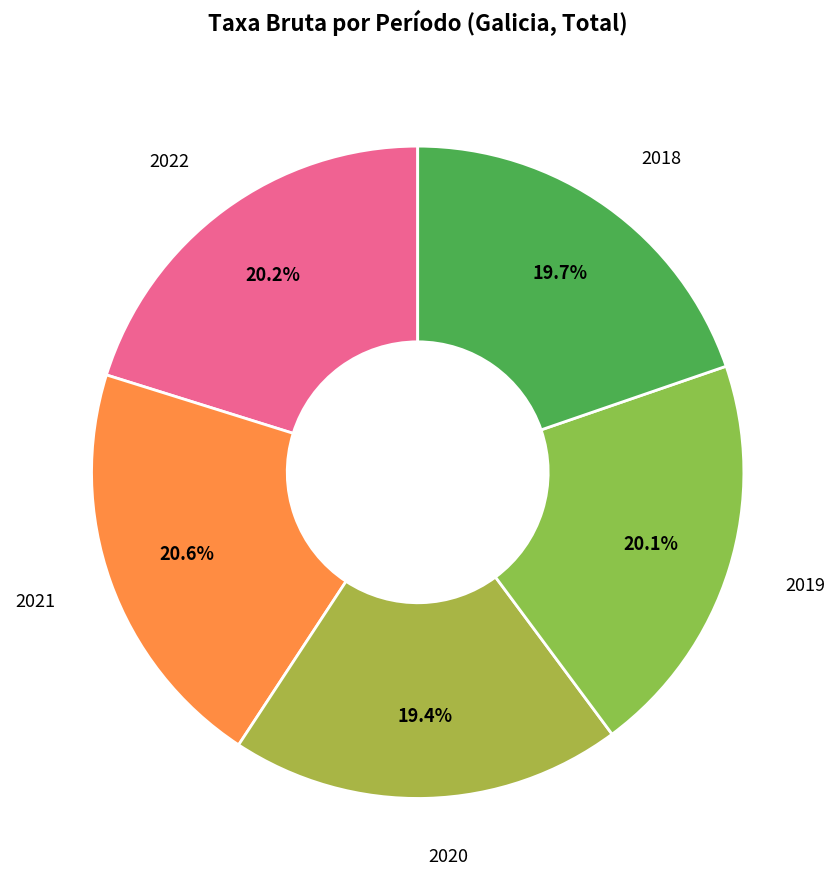

How many slices are in this pie chart?

5